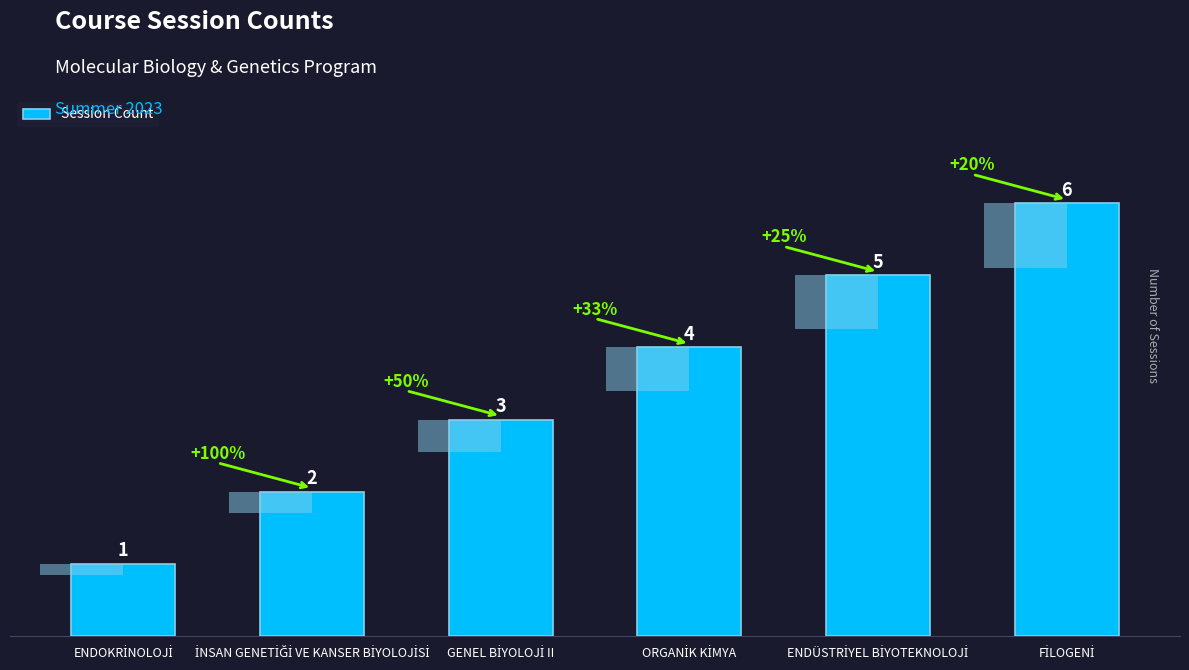

Reading left to right, transcribe all the data shown in this chart.

1	2	3	4	5	6